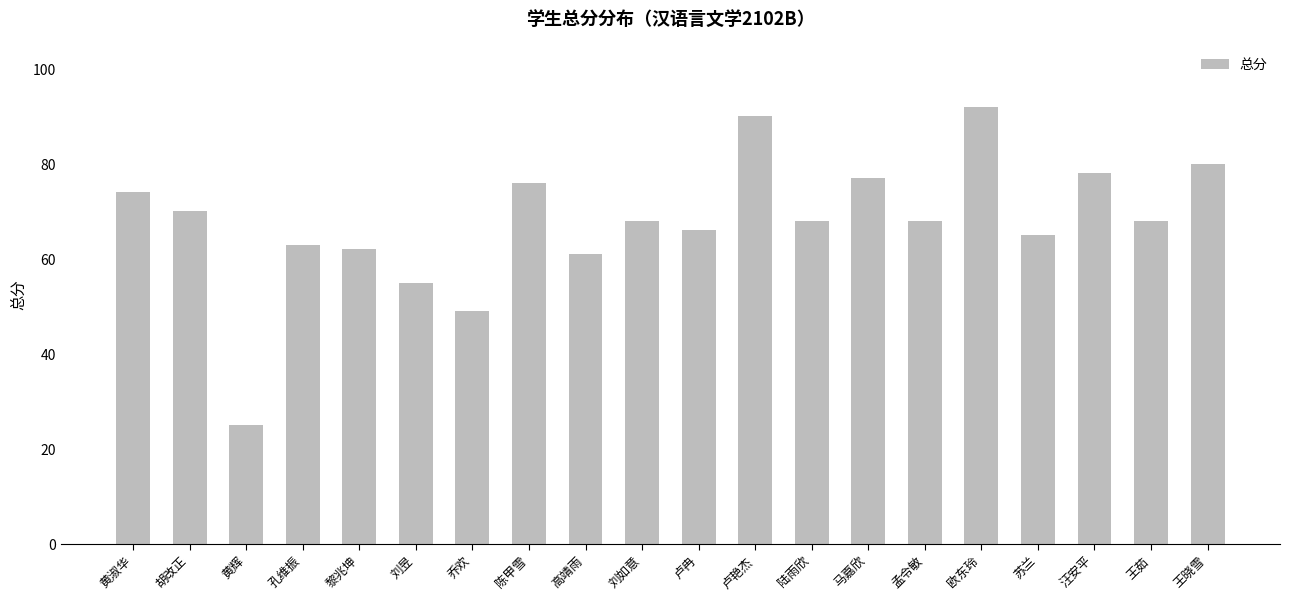

The value at 苏兰 is 65. True or false?

True